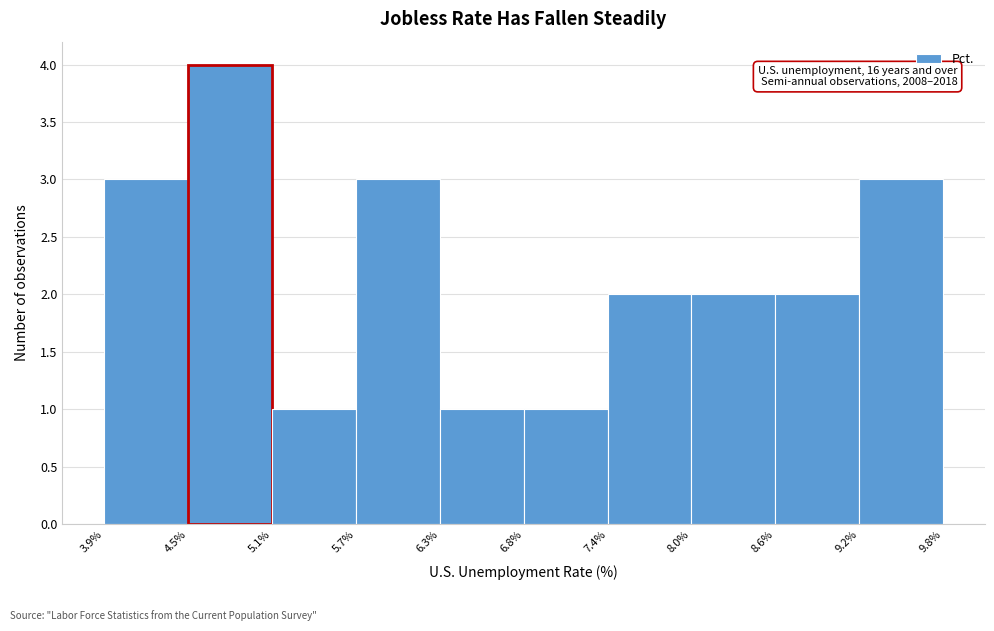

Which range on the x-axis has the tallest bar?

4.5% to 5.1%